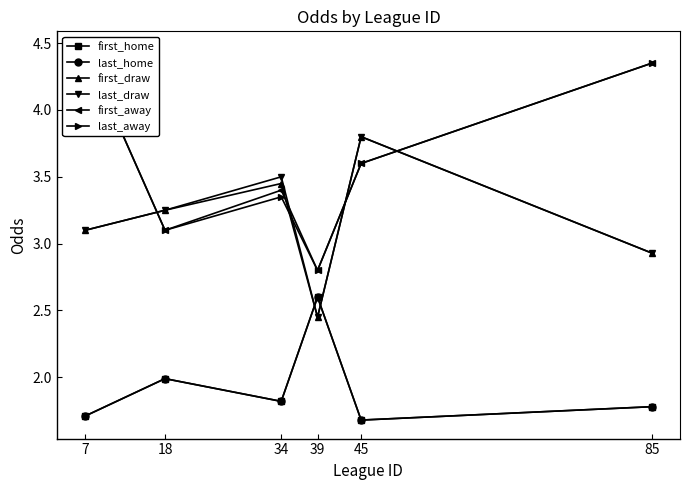

Is it true that first_away equals 4.5 at 7?

True